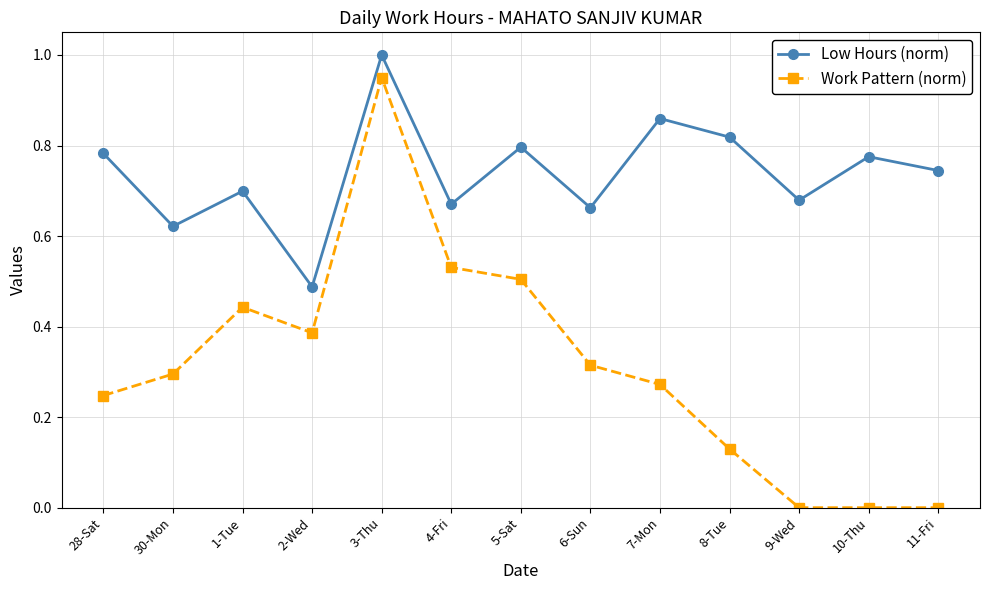

At which category is the sum across all series the highest?

3-Thu